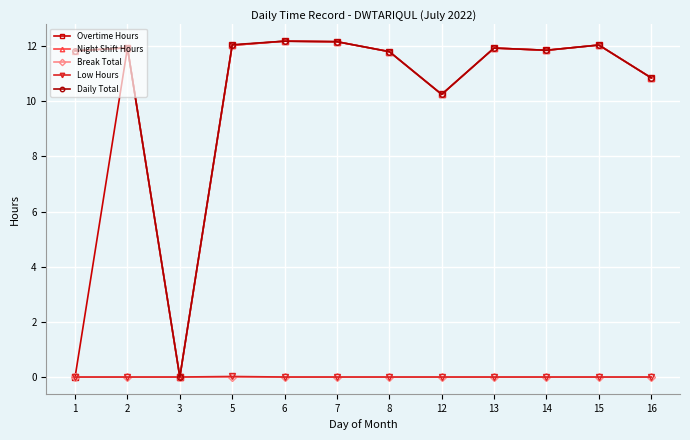

At which label is Daily Total closest to 6?

12